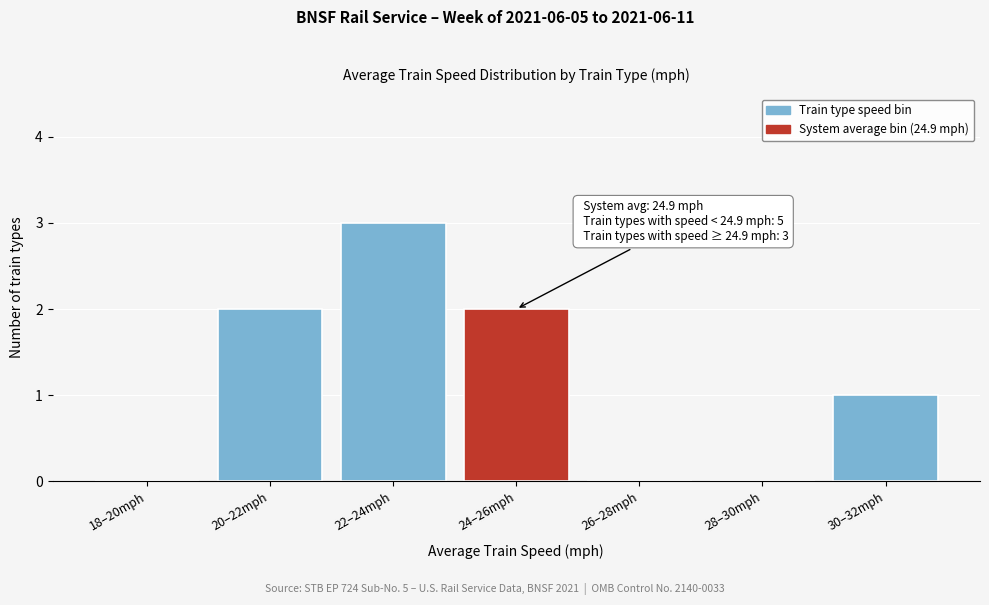

Reading left to right, extract all data points from this chart.

18–20mph=0	20–22mph=2	22–24mph=3	24–26mph=2	26–28mph=0	28–30mph=0	30–32mph=1